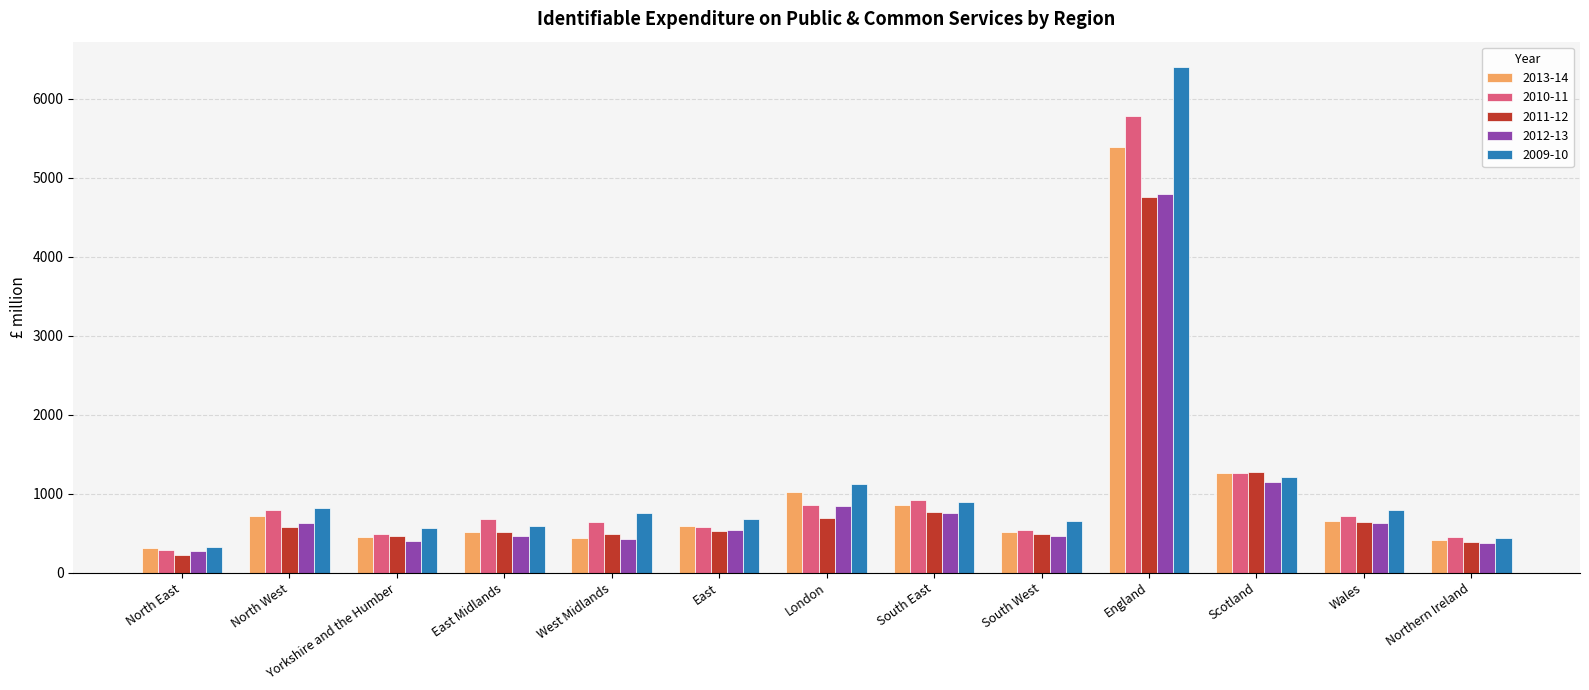

What is the difference between the 2011-12 values at West Midlands and Scotland?

782